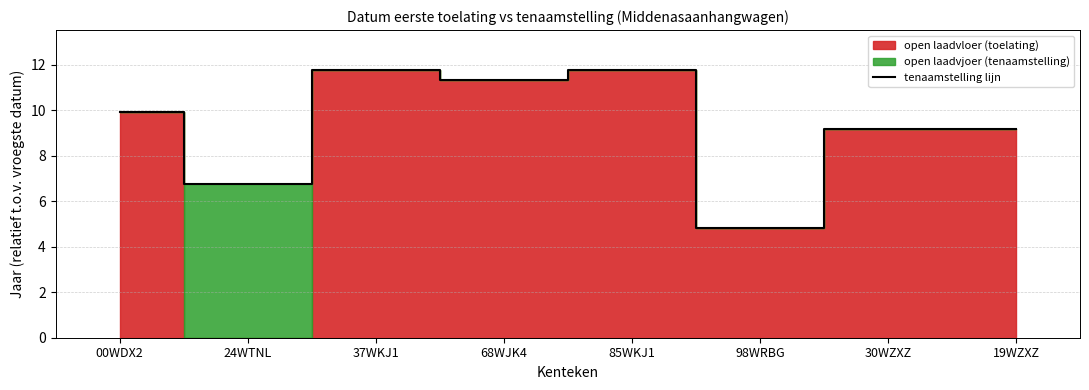

What is the average value?

9.3